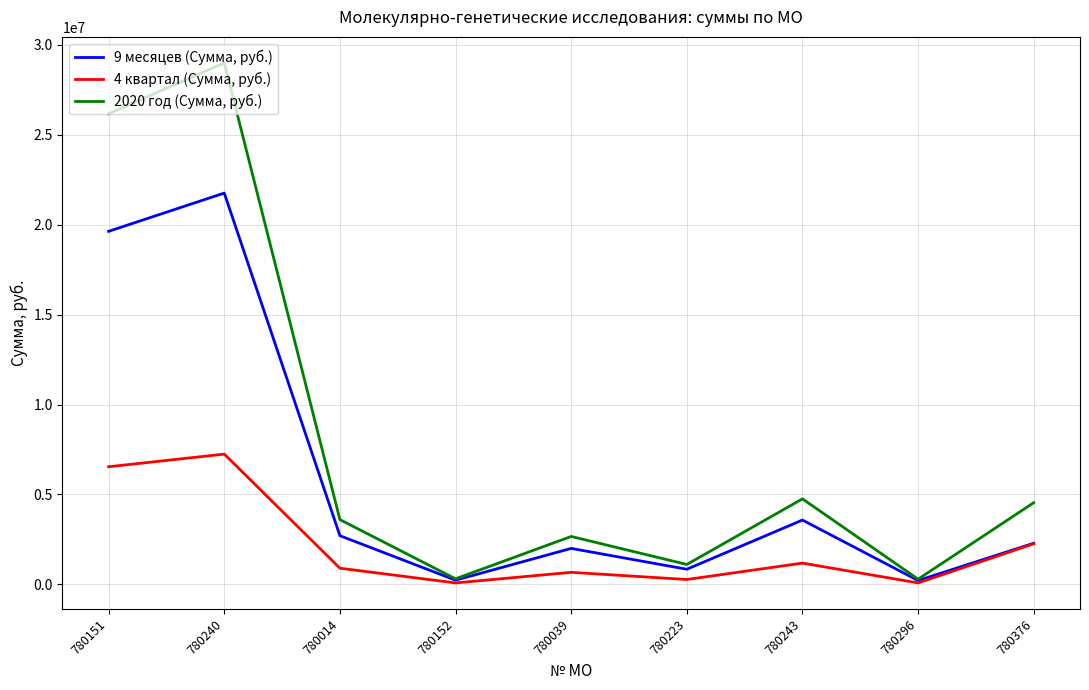

True or false: 9 месяцев (Сумма, руб.) has a value of 6321991 at 780151.

False